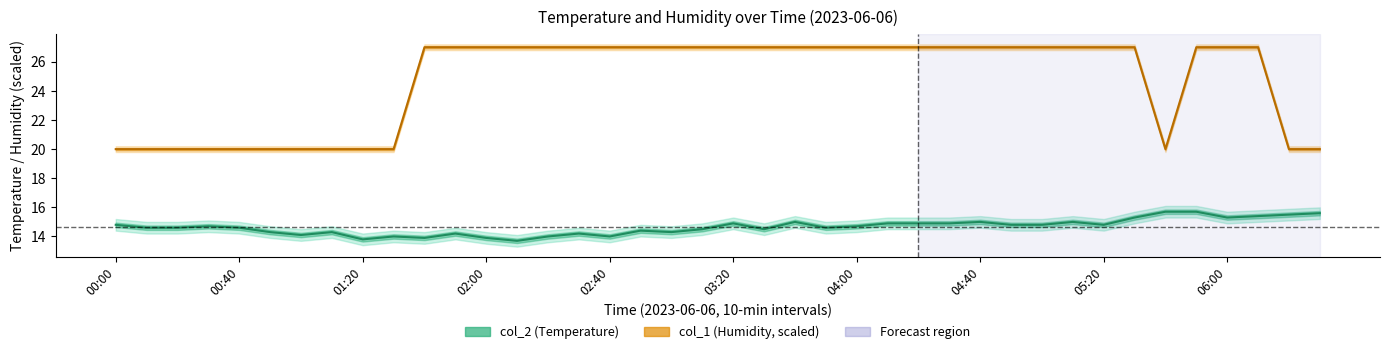

Reading left to right, extract all data points from this chart.

col_2 (Temperature): 14.8	14.6	14.6	14.7	14.6	14.3	14.1	14.3	13.8	14.0	13.9	14.2	13.9	13.7	14.0	14.2	14.0	14.4	14.3	14.5	14.9	14.5	15.0	14.6	14.7	14.9	14.9	14.9	15.0	14.8	14.8	15.0	14.8	15.3	15.7	15.7	15.3	15.4	15.5	15.6
col_1 (Humidity): 20.0	20.0	20.0	20.0	20.0	20.0	20.0	20.0	20.0	20.0	27.0	27.0	27.0	27.0	27.0	27.0	27.0	27.0	27.0	27.0	27.0	27.0	27.0	27.0	27.0	27.0	27.0	27.0	27.0	27.0	27.0	27.0	27.0	27.0	20.0	27.0	27.0	27.0	20.0	20.0